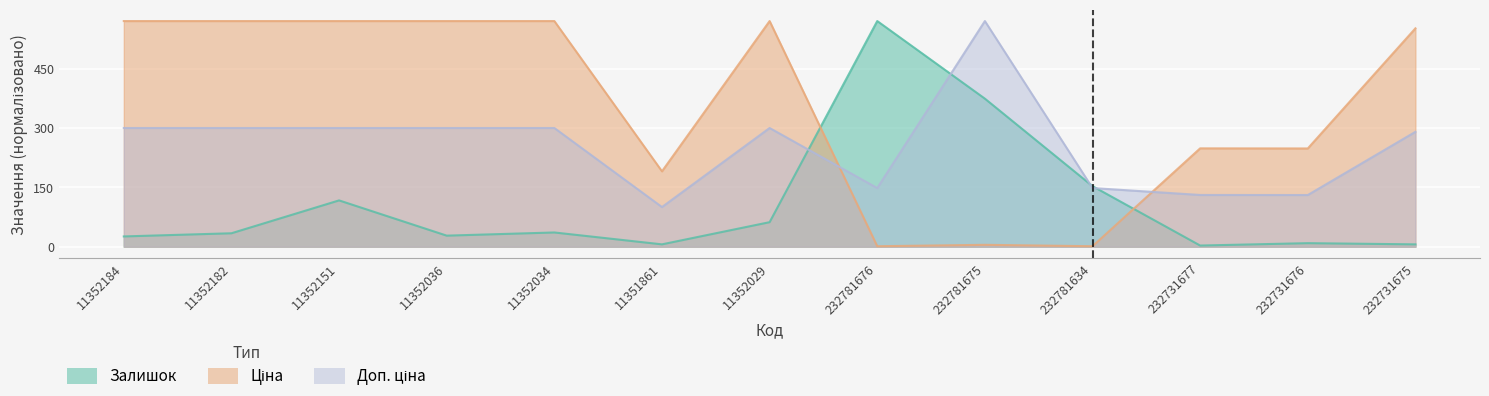

What is the difference between the maximum and minimum values in the Залишок series?

567.0